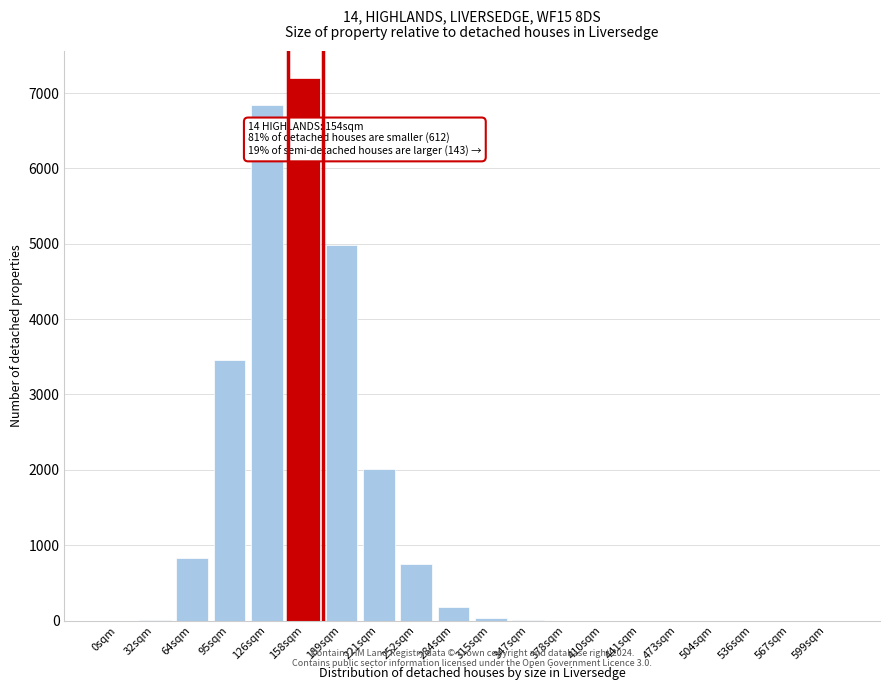

Which label corresponds to the largest value in the chart?

158sqm